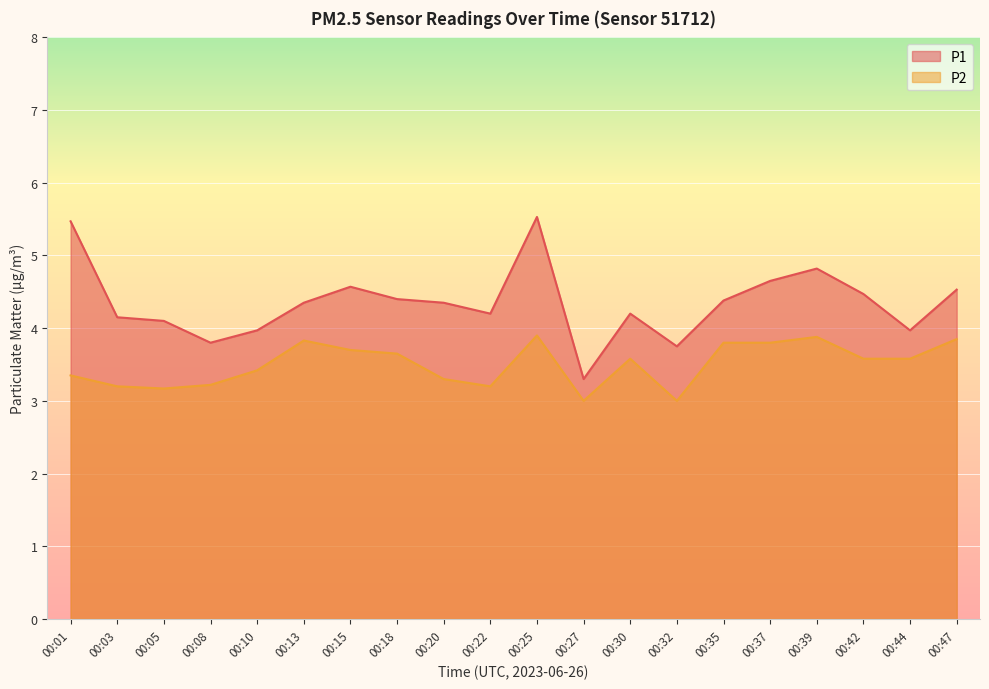

Reading right to left, extract all data points from this chart.

P1: 00:47=4.5	00:44=4.0	00:42=4.5	00:39=4.8	00:37=4.7	00:35=4.4	00:32=3.8	00:30=4.2	00:27=3.3	00:25=5.5	00:22=4.2	00:20=4.3	00:18=4.4	00:15=4.6	00:13=4.3	00:10=4.0	00:08=3.8	00:05=4.1	00:03=4.2	00:01=5.5
P2: 00:47=3.9	00:44=3.6	00:42=3.6	00:39=3.9	00:37=3.8	00:35=3.8	00:32=3.0	00:30=3.6	00:27=3.0	00:25=3.9	00:22=3.2	00:20=3.3	00:18=3.6	00:15=3.7	00:13=3.8	00:10=3.4	00:08=3.2	00:05=3.2	00:03=3.2	00:01=3.4